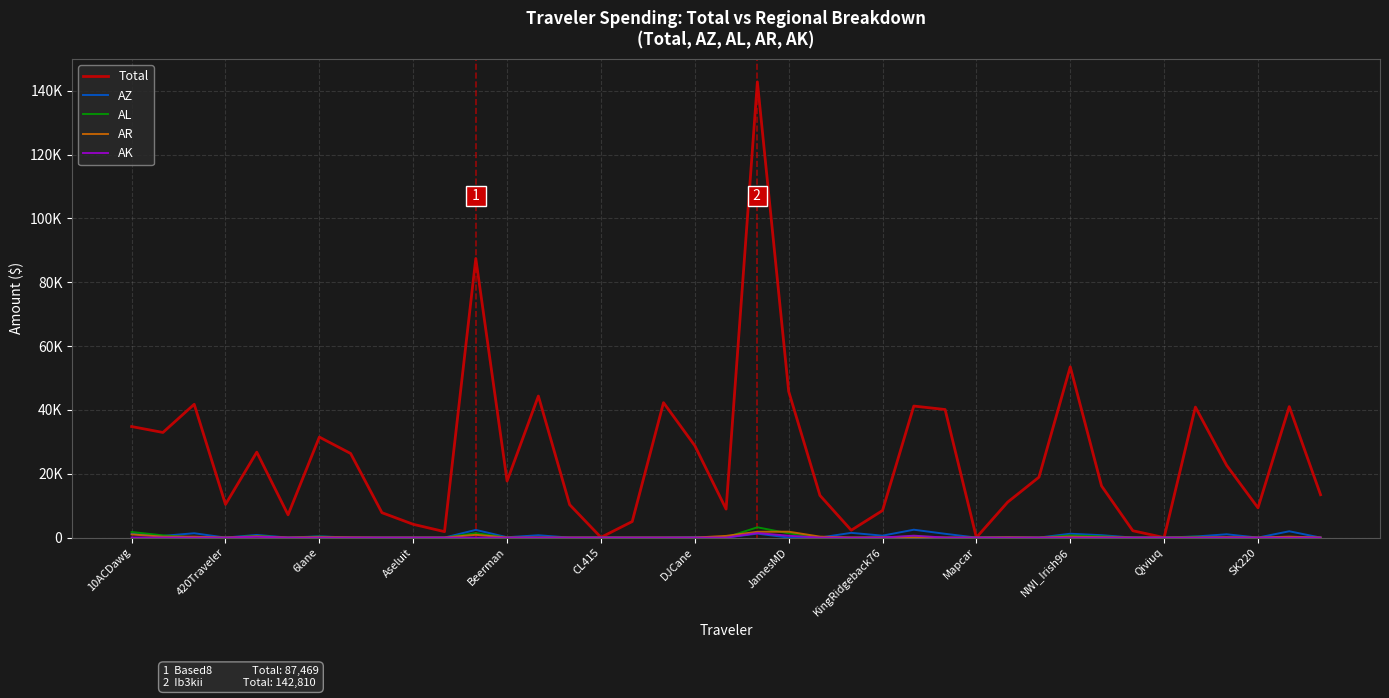

What is the label of the 24th point from the left?

23